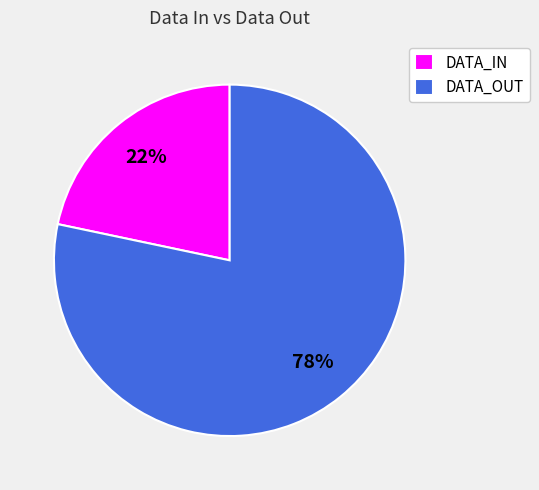

Rank the categories by value from highest to lowest.

DATA_OUT, DATA_IN